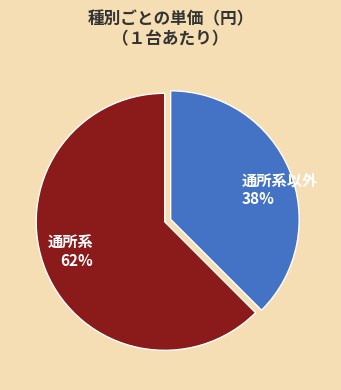

Rank the categories by value from lowest to highest.

通所系以外, 通所系